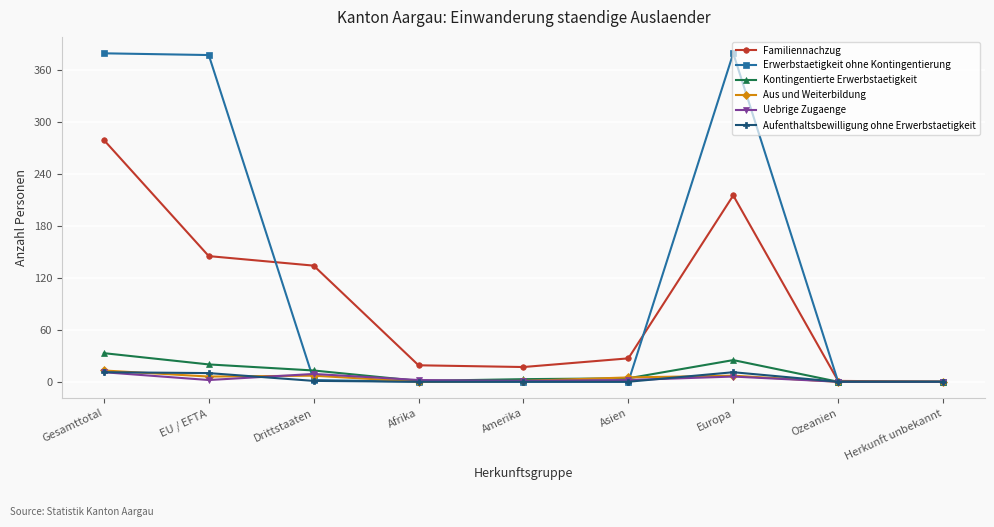

What is the sum of the Erwerbstaetigkeit ohne Kontingentierung values at Asien and Drittstaaten?

2